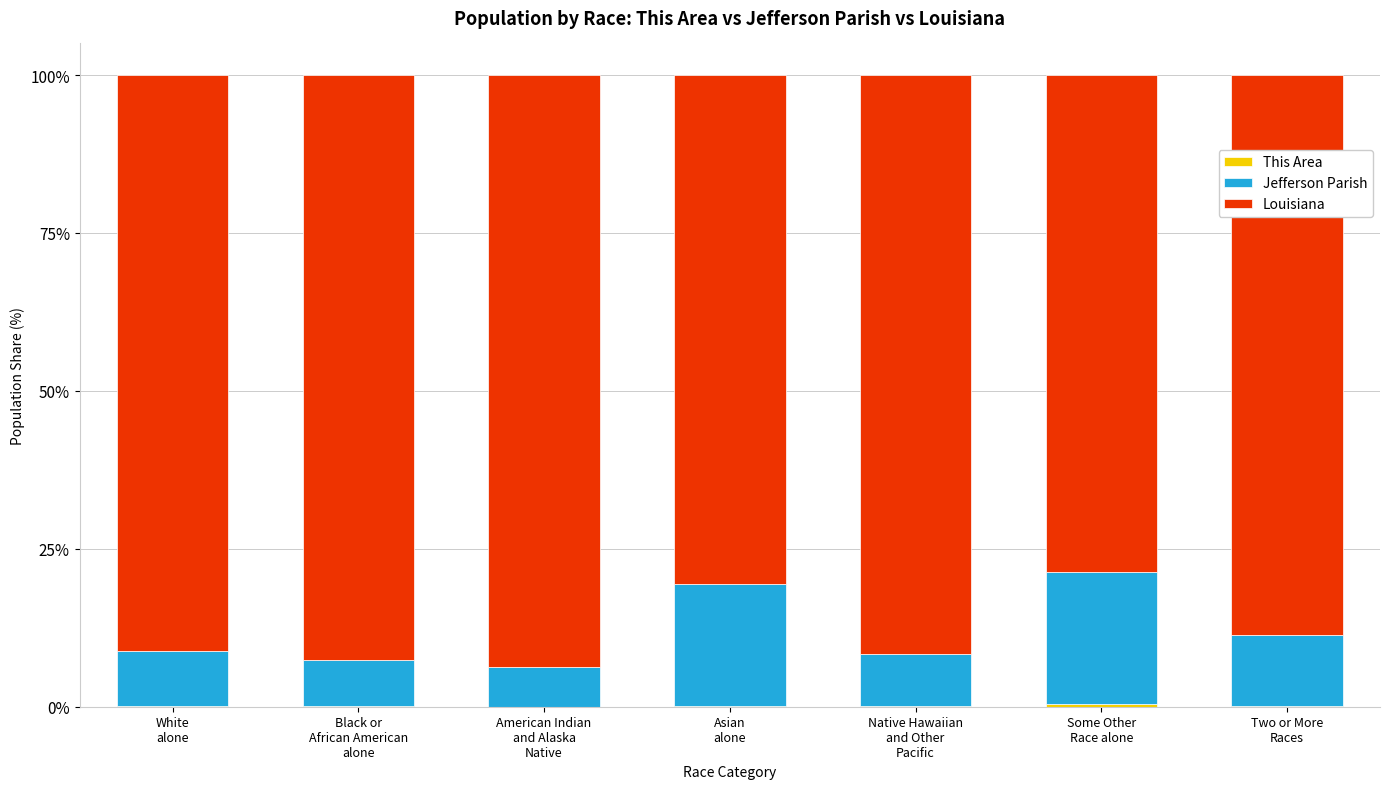

Does the chart contain stacked bars?

Yes